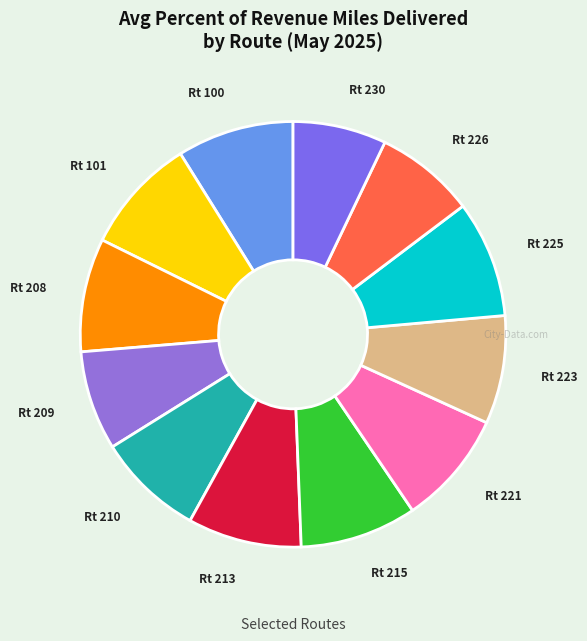

How many segments does this pie chart have?

12